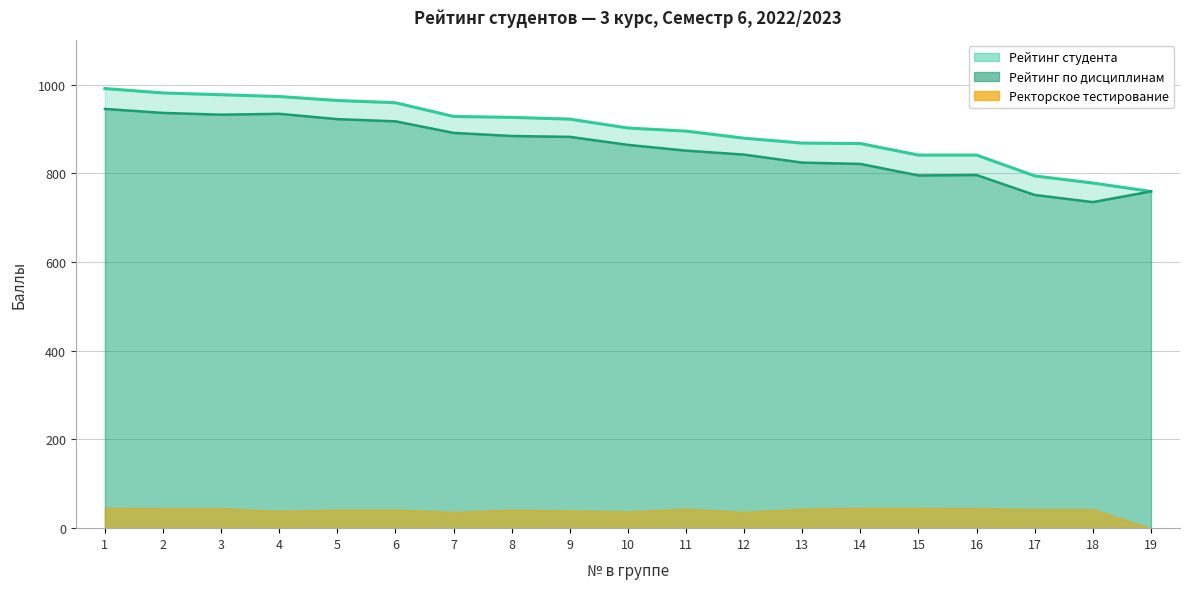

True or false: Рейтинг по дисциплинам and Рейтинг студента cross at least once.

False